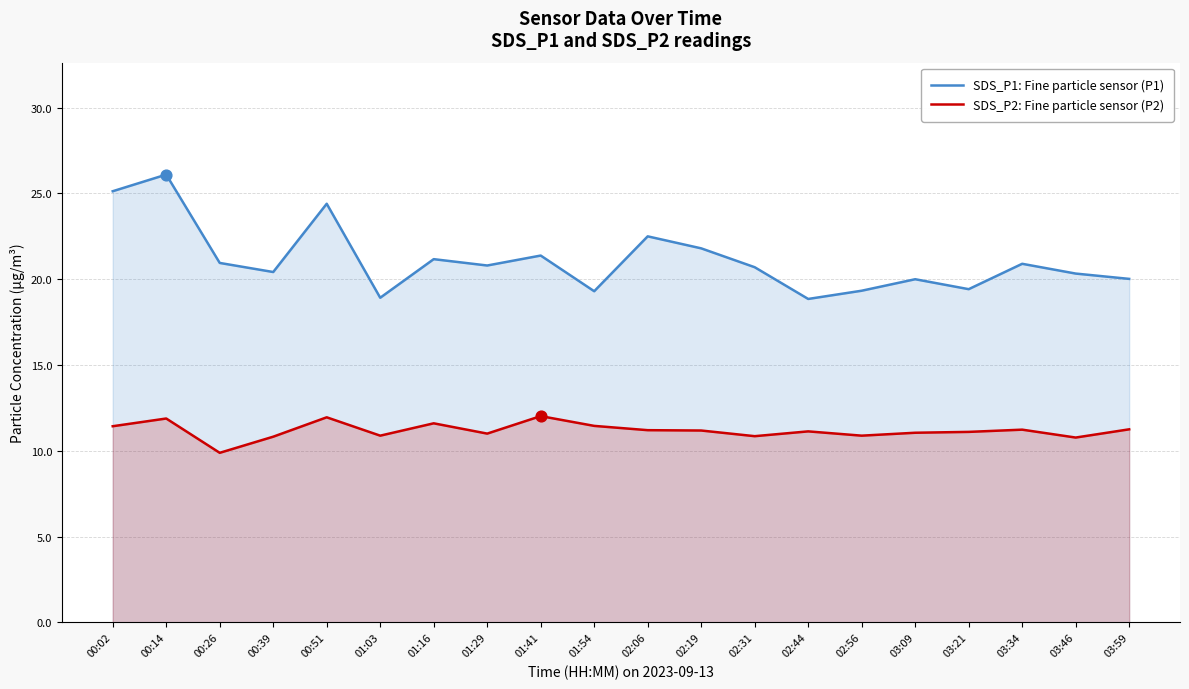

Which series has the widest spread of Y values?

SDS_P1: Fine particle sensor (P1)